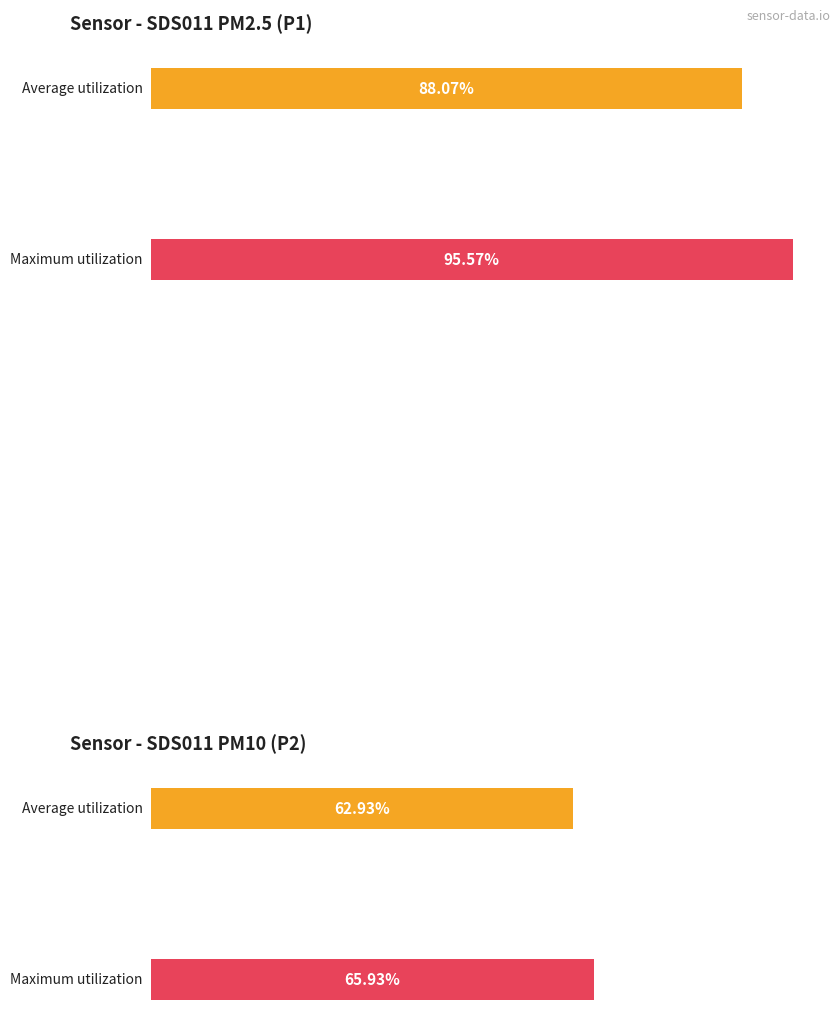

List the series in order of their overall mean, lowest first.

SDS_P2, SDS_P1